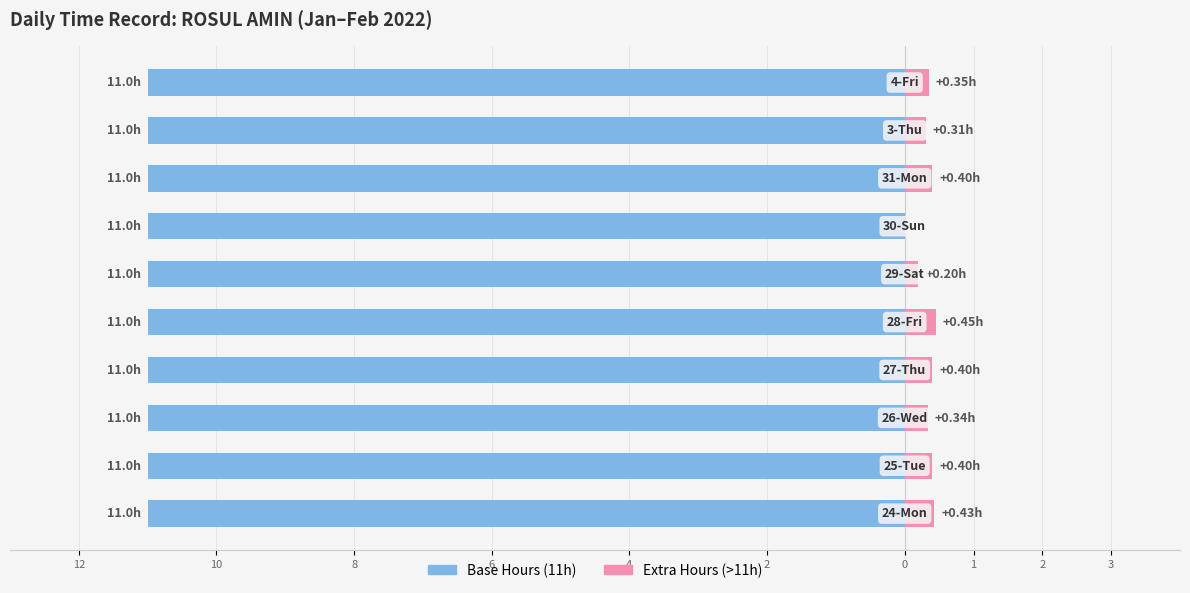

What are all the series names shown in the legend?

Base Hours (11h), Extra Hours (>11h)